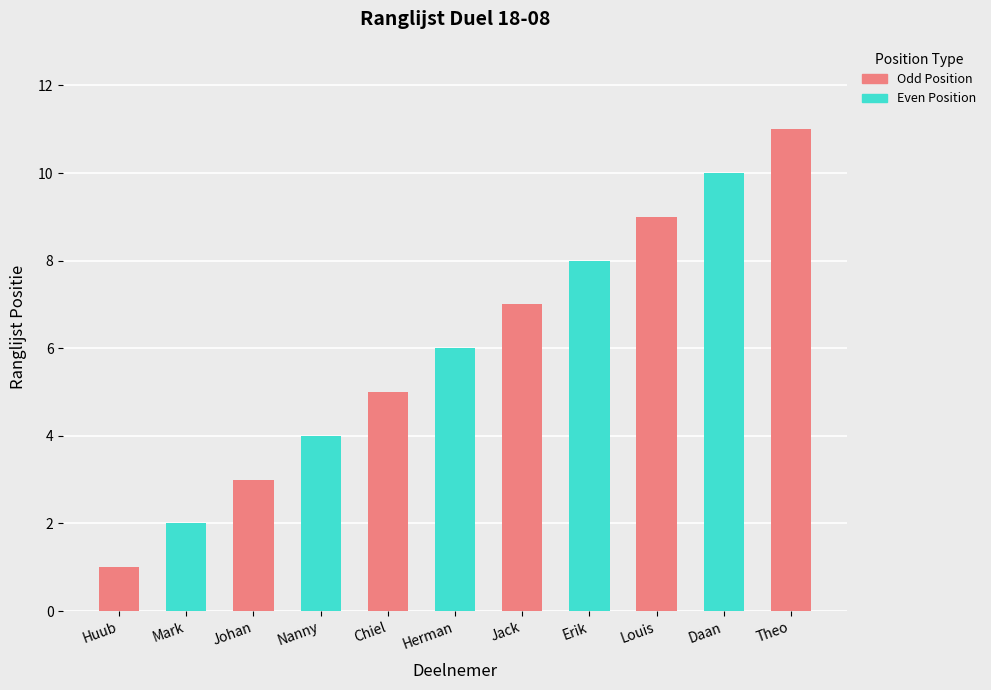

Reading left to right, list all the values displayed in this chart.

1	2	3	4	5	6	7	8	9	10	11